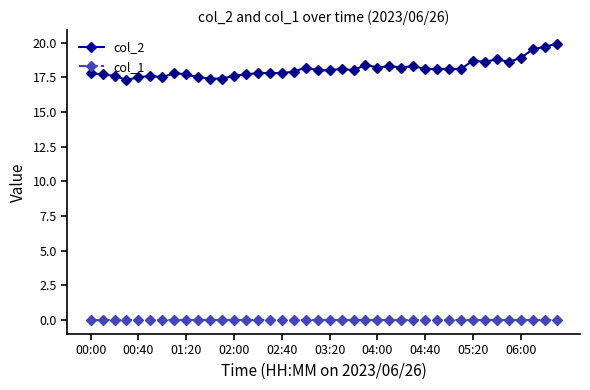

Reading left to right, what are all the values shown in this chart?

col_2: 17.8	17.7	17.6	17.3	17.5	17.6	17.5	17.8	17.7	17.5	17.4	17.4	17.6	17.7	17.8	17.8	17.8	17.9	18.2	18.0	18.0	18.1	18.0	18.4	18.2	18.3	18.2	18.3	18.1	18.1	18.1	18.1	18.7	18.6	18.8	18.6	18.9	19.5	19.7	19.9
col_1: 0.0	0.0	0.0	0.0	0.0	0.0	0.0	0.0	0.0	0.0	0.0	0.0	0.0	0.0	0.0	0.0	0.0	0.0	0.0	0.0	0.0	0.0	0.0	0.0	0.0	0.0	0.0	0.0	0.0	0.0	0.0	0.0	0.0	0.0	0.0	0.0	0.0	0.0	0.0	0.0